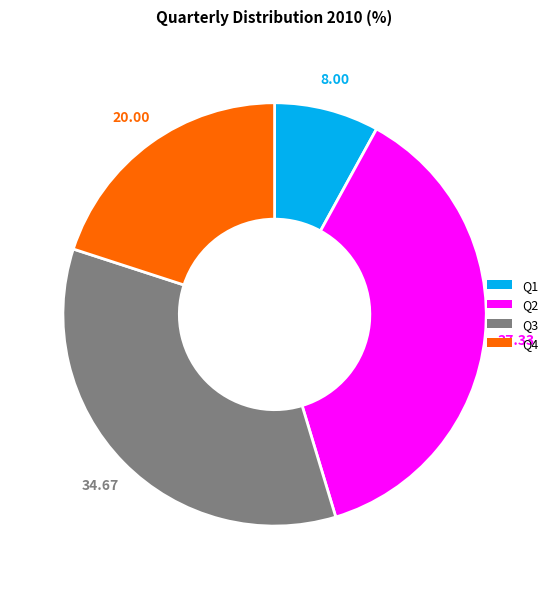

Is there any slice that represents more than half of the pie?

No